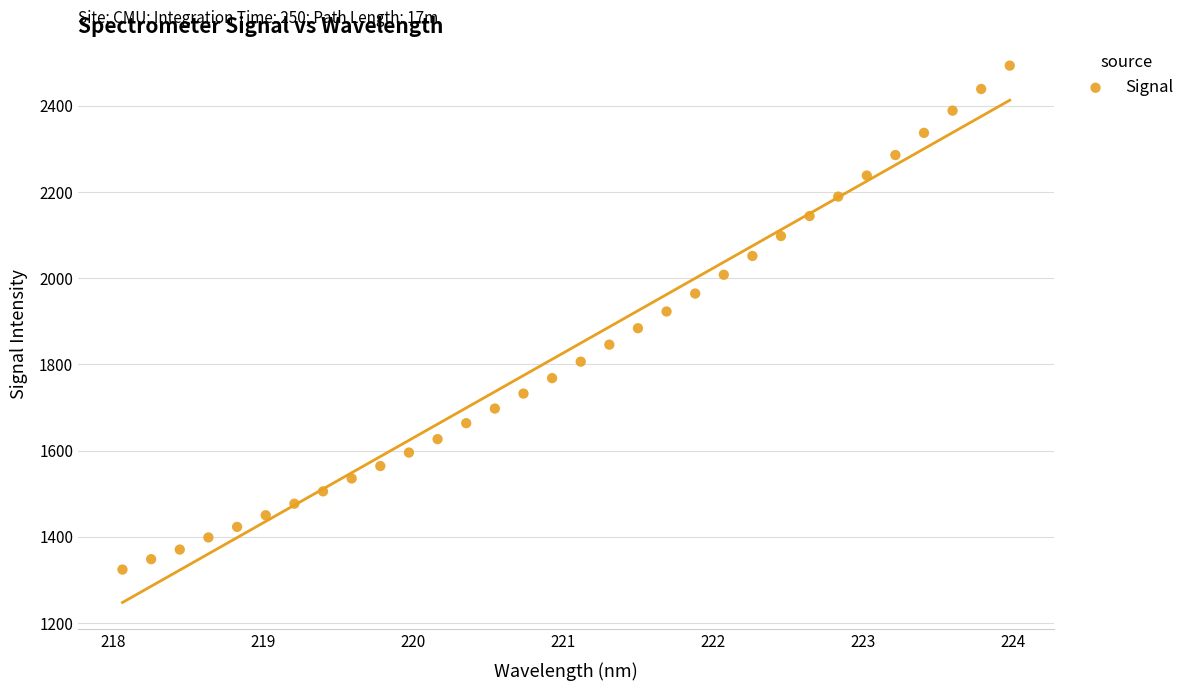

What is the range of X values (max minus min)?

5.9